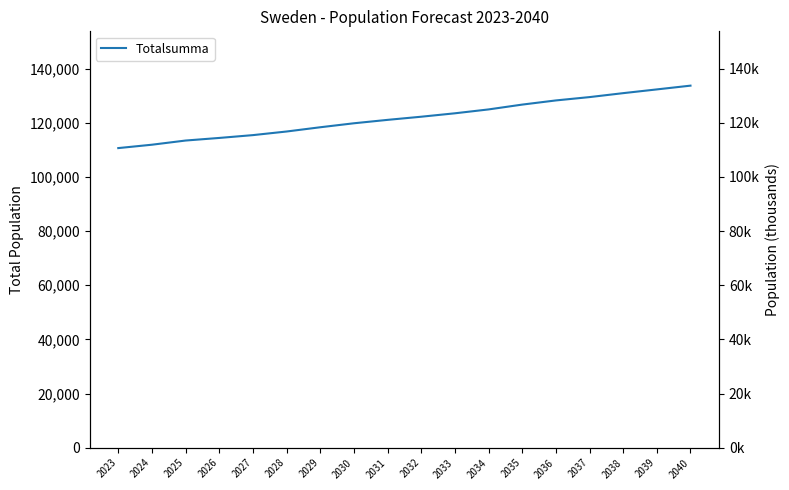

Reading left to right, extract all data points from this chart.

2023=110633.0	2024=111881.4	2025=113422.8	2026=114381.3	2027=115420.8	2028=116755.5	2029=118324.9	2030=119795.3	2031=121053.3	2032=122216.5	2033=123478.2	2034=124909.1	2035=126690.9	2036=128228.3	2037=129461.2	2038=130917.1	2039=132298.9	2040=133688.4